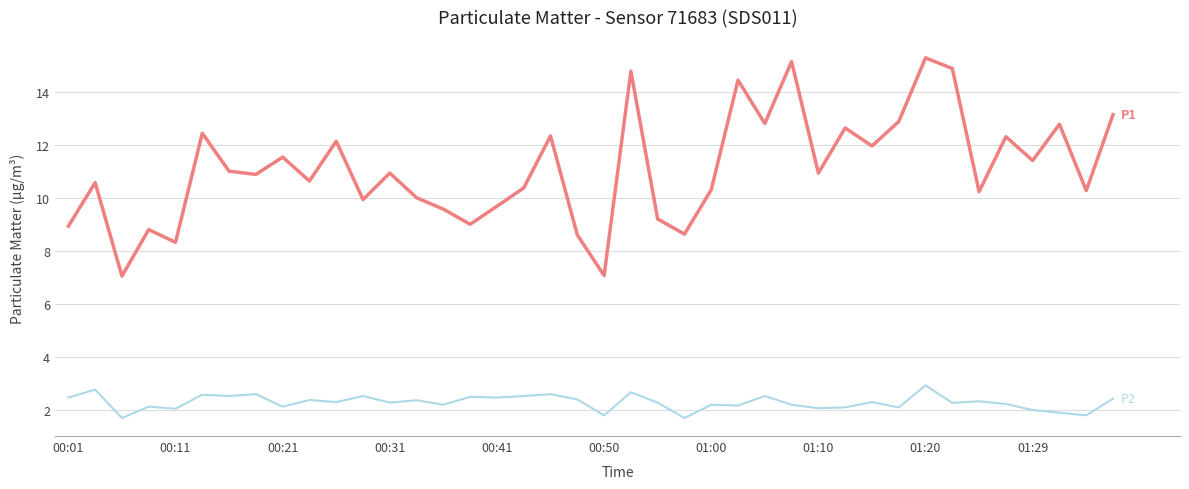

What is the greatest value displayed?

15.3